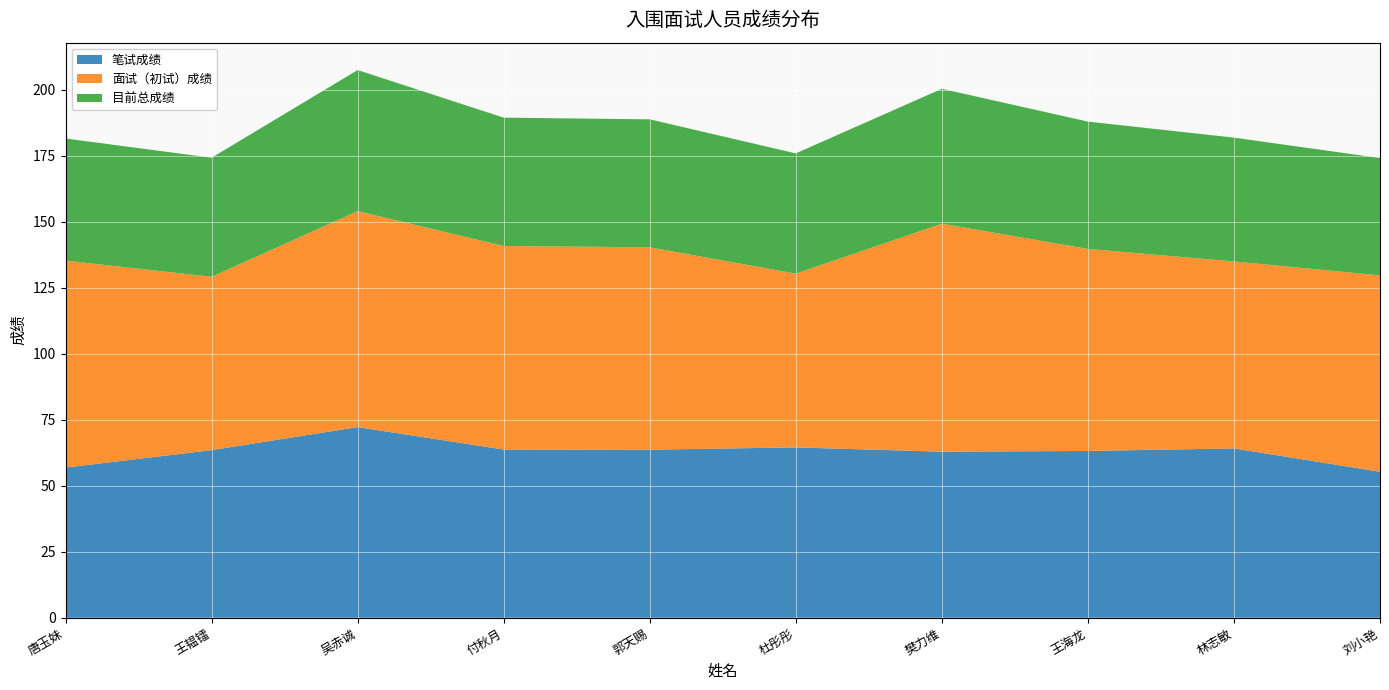

Reading left to right, transcribe all the data shown in this chart.

笔试成绩: 56.9	63.5	72.2	63.7	63.7	64.5	62.9	63.2	64.2	55.3
面试（初试）成绩: 78.4	65.7	81.9	77.1	76.7	65.9	86.4	76.6	70.9	74.4
目前总成绩: 46.3	45.1	53.5	48.6	48.5	45.6	51.1	48.3	46.9	44.5